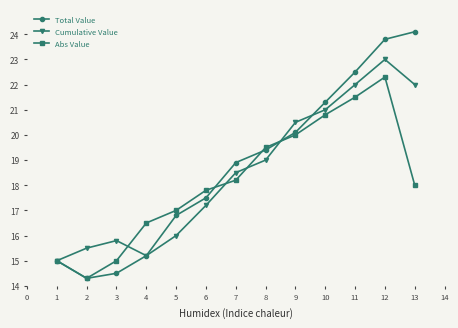

How many interior local peaks does the Abs Value series have?

1